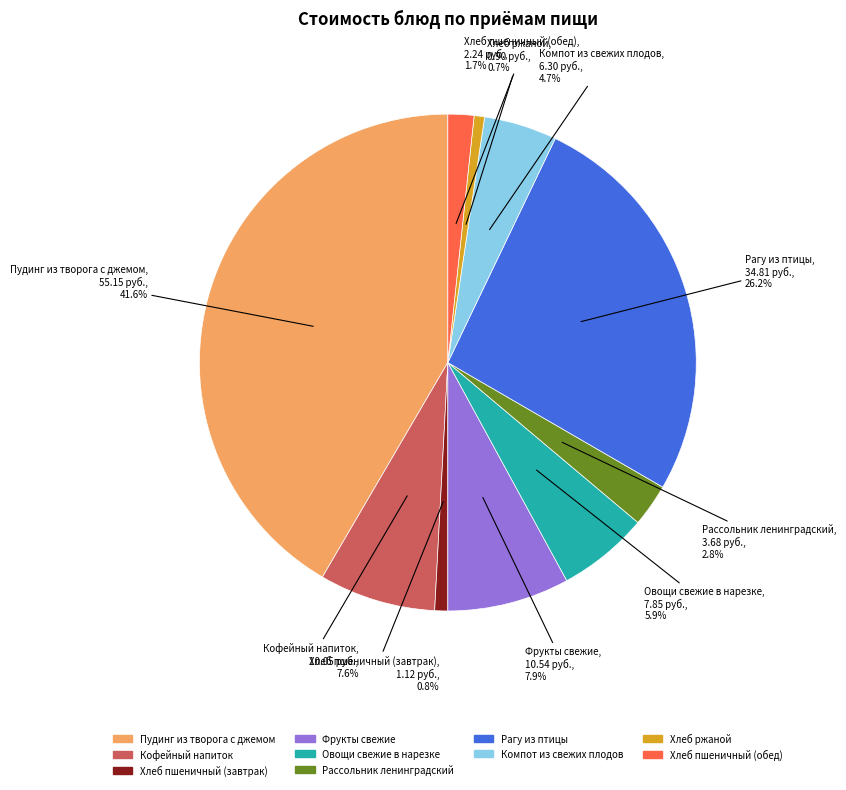

Does any single category account for the majority?

No